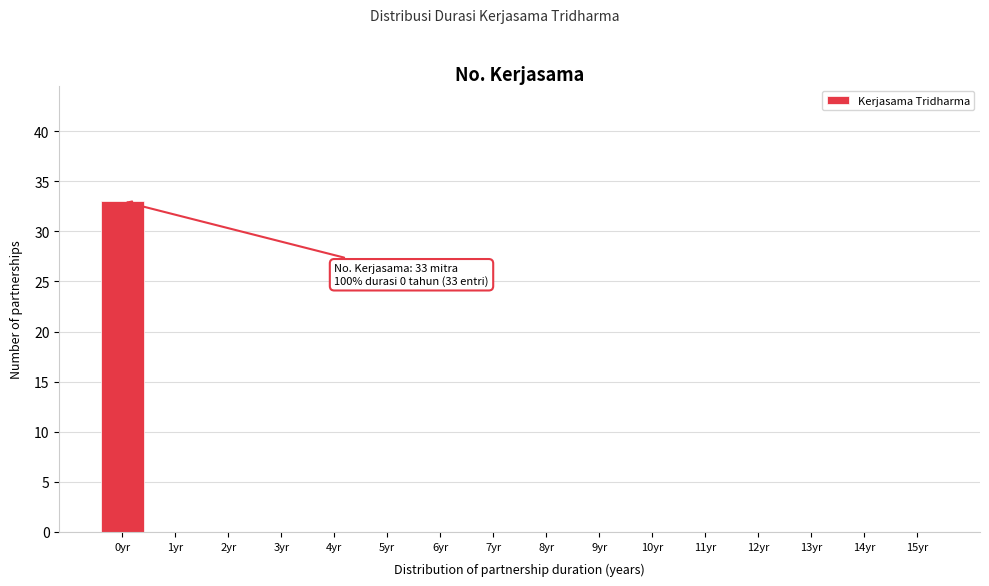

Reading left to right, what are all the values shown in this chart?

0yr=33	1yr=0	2yr=0	3yr=0	4yr=0	5yr=0	6yr=0	7yr=0	8yr=0	9yr=0	10yr=0	11yr=0	12yr=0	13yr=0	14yr=0	15yr=0